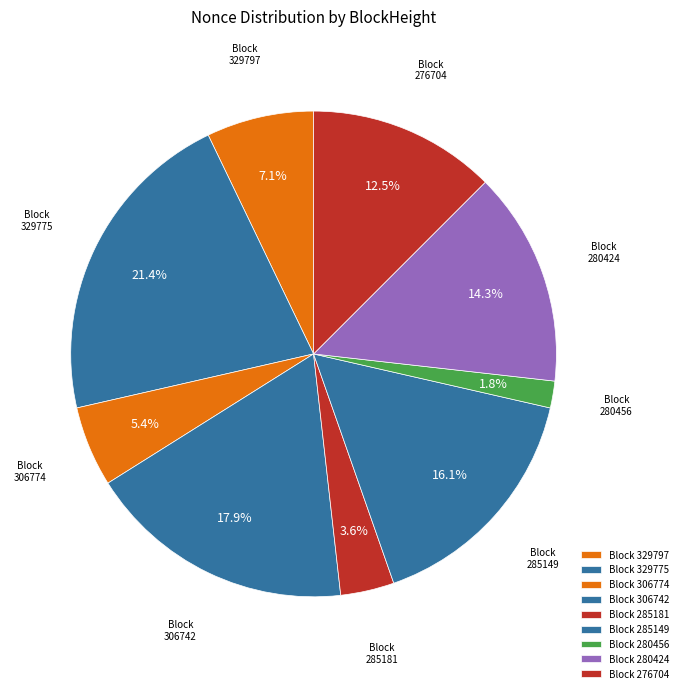

Is there any slice that represents more than half of the pie?

No